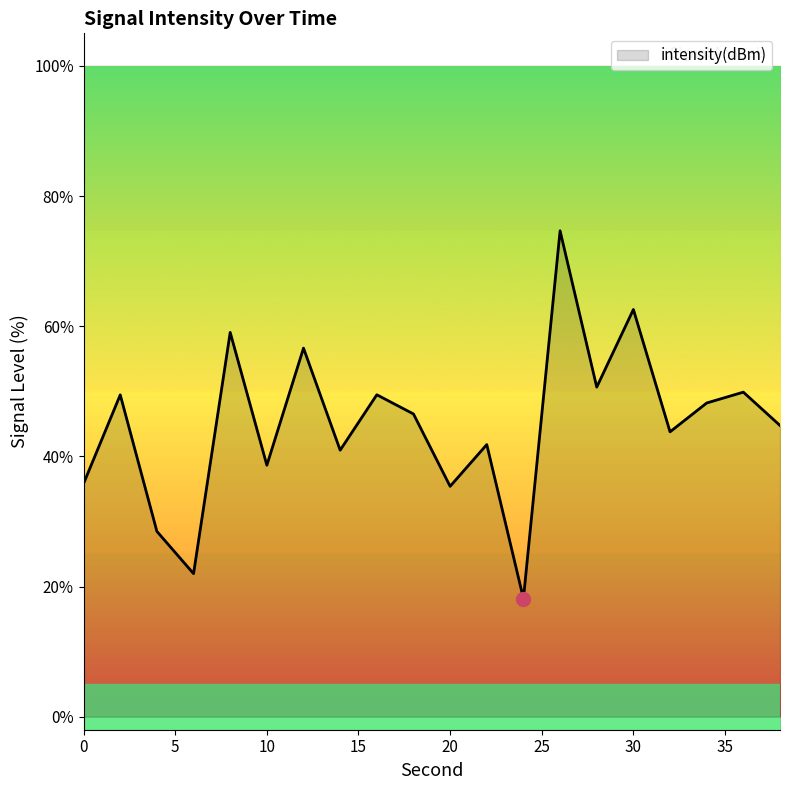

What is the greatest value displayed?

74.7